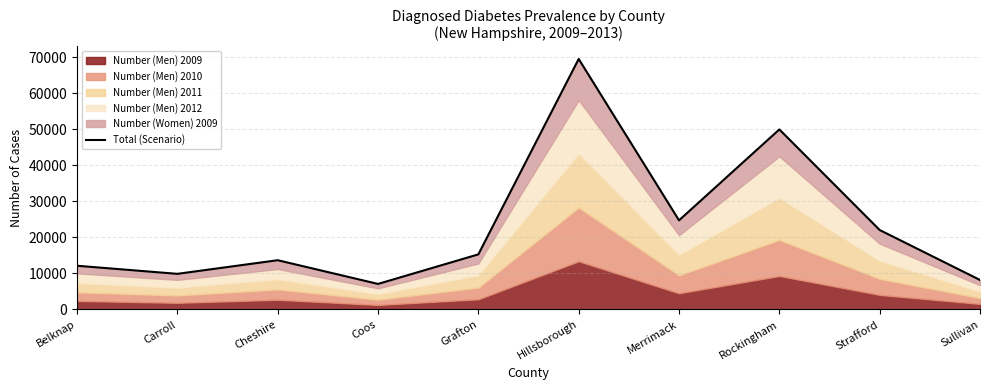

What is the sum of all values?

232391